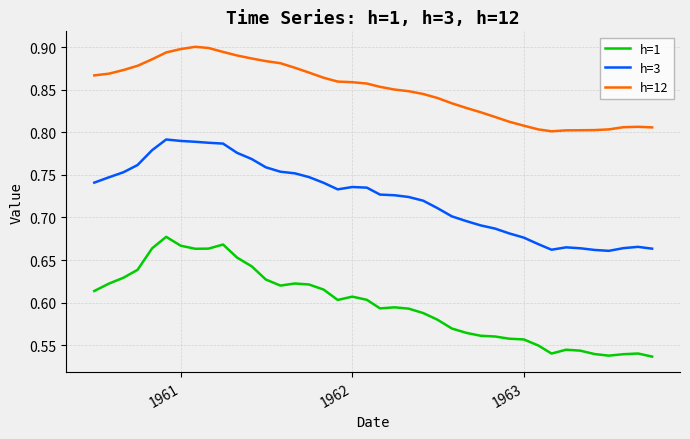

Which series has the largest range (max minus min)?

h=1